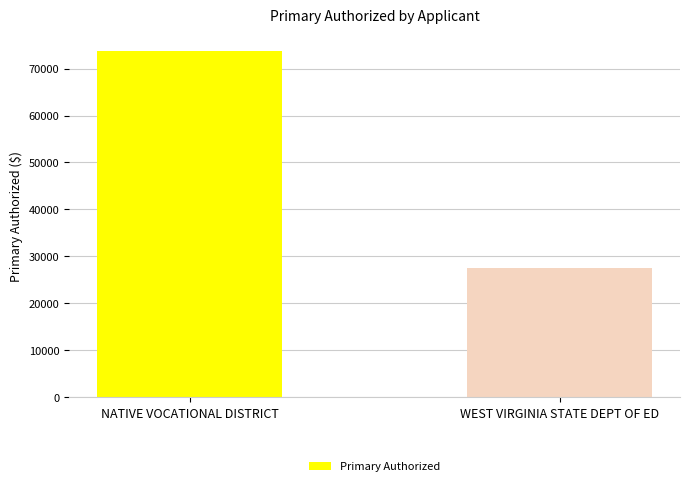

How many bars are there in total?

2